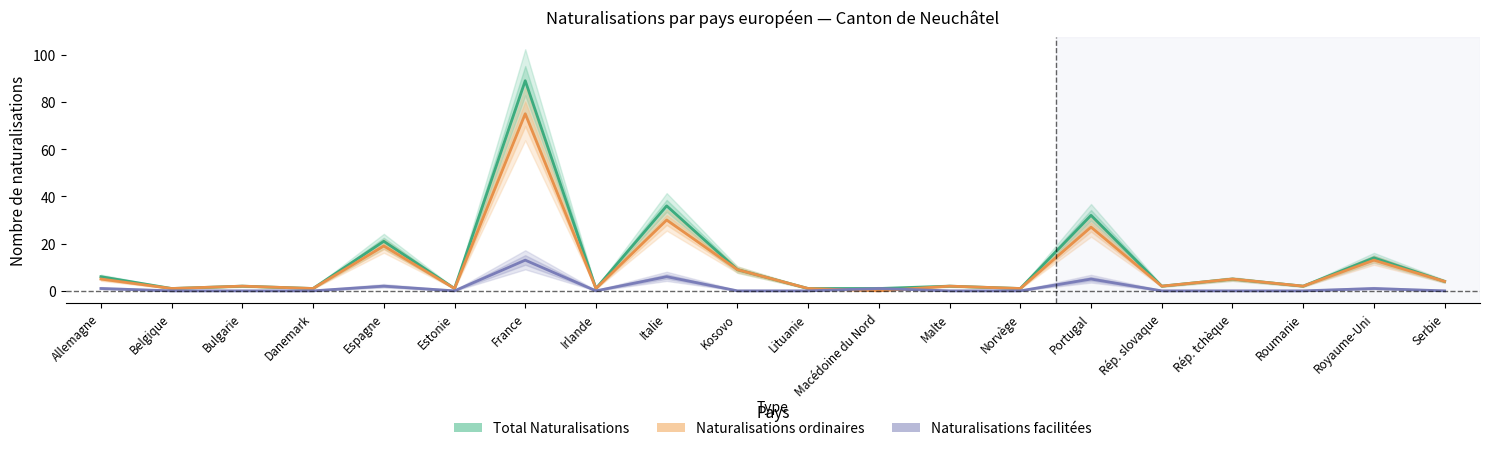

Which series has the largest total across all categories?

Total Naturalisations